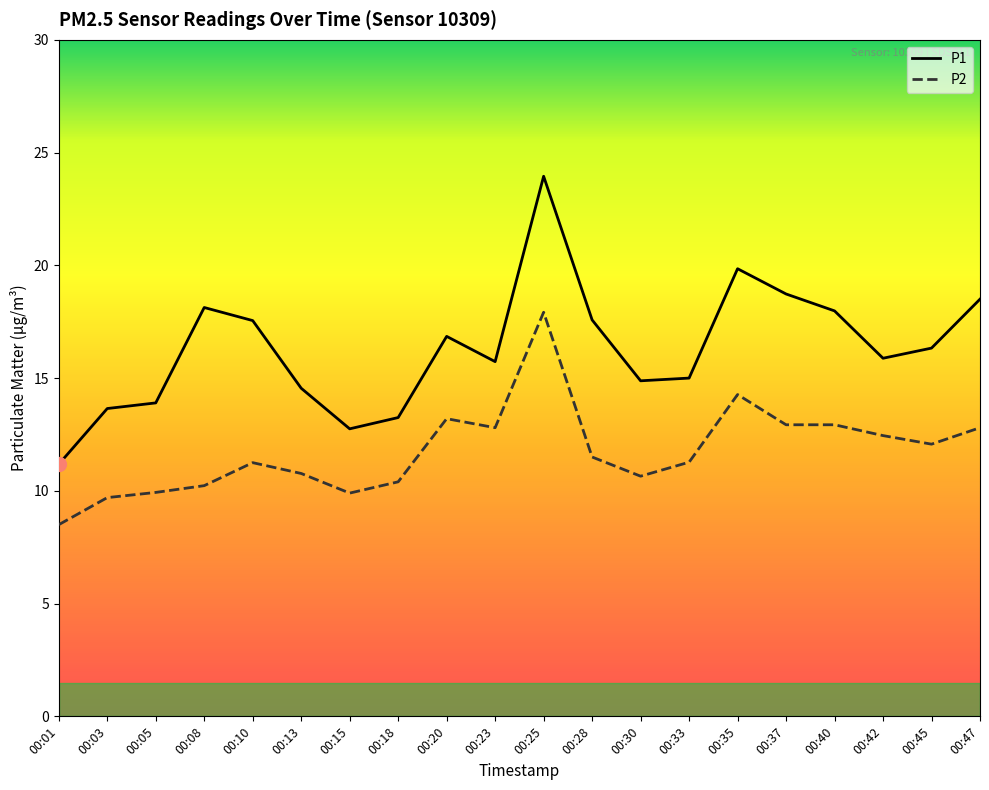

Count the number of categories in the chart.

20